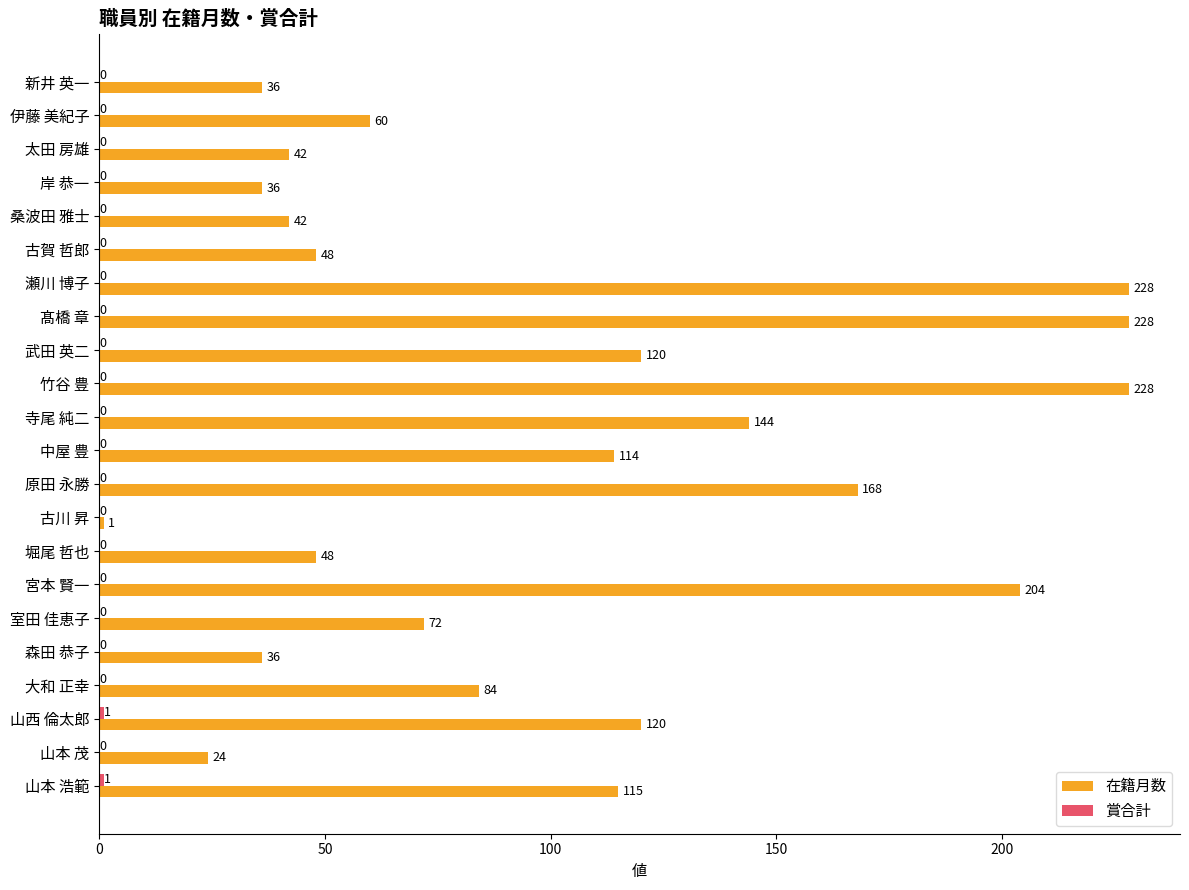

Which series has the largest total across all categories?

在籍月数